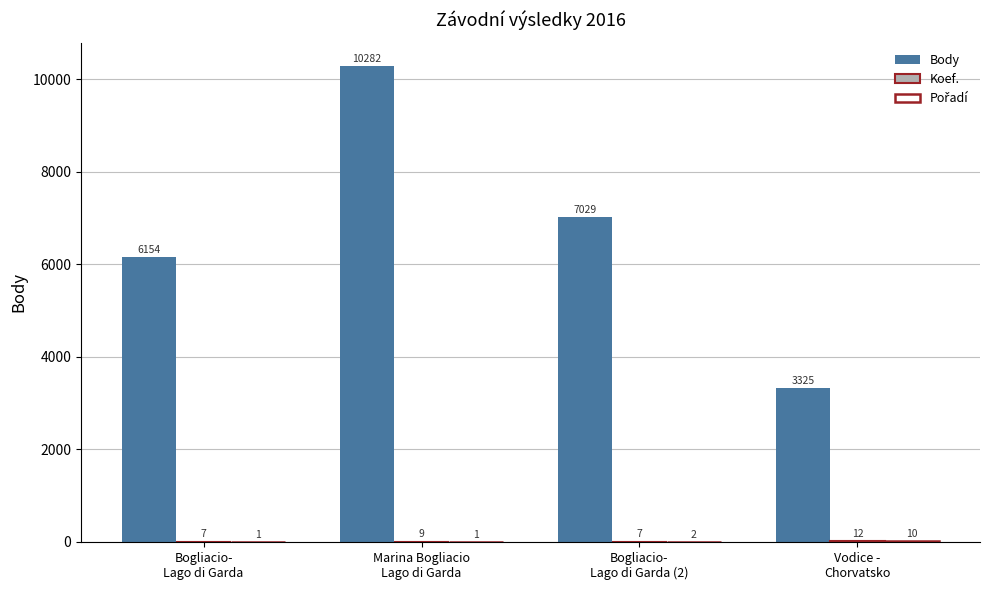

What is the greatest value displayed?

10282